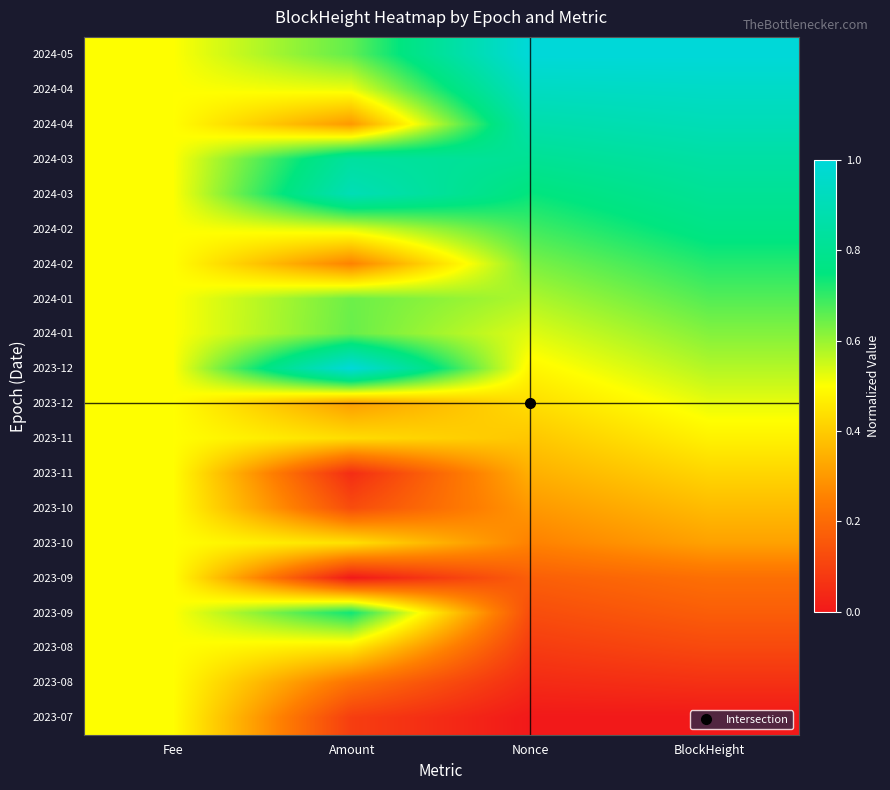

What is the difference between the highest and lowest values at Amount?

1.0